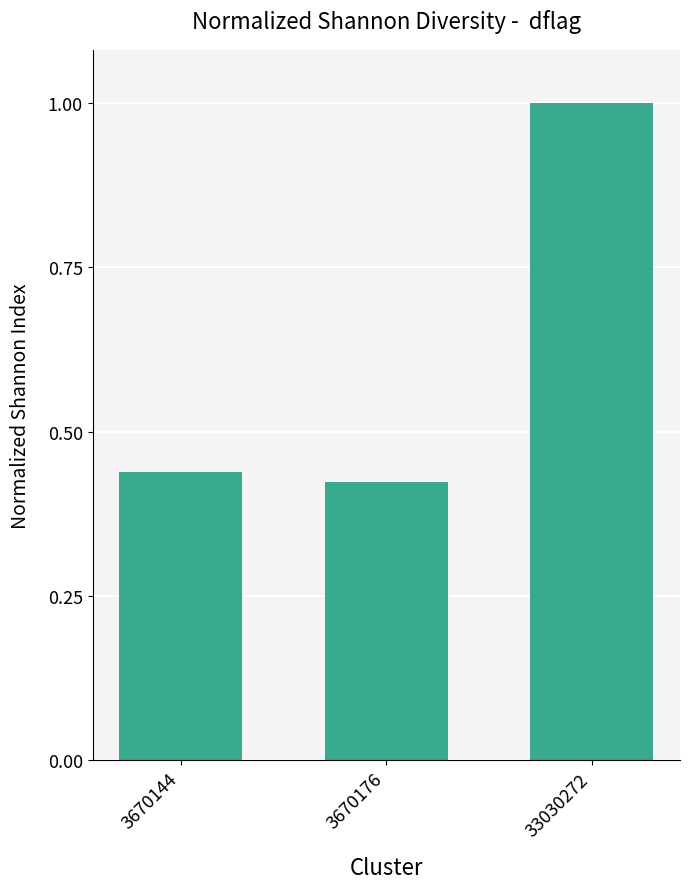

Between 3670144 and 33030272, which is larger?

33030272